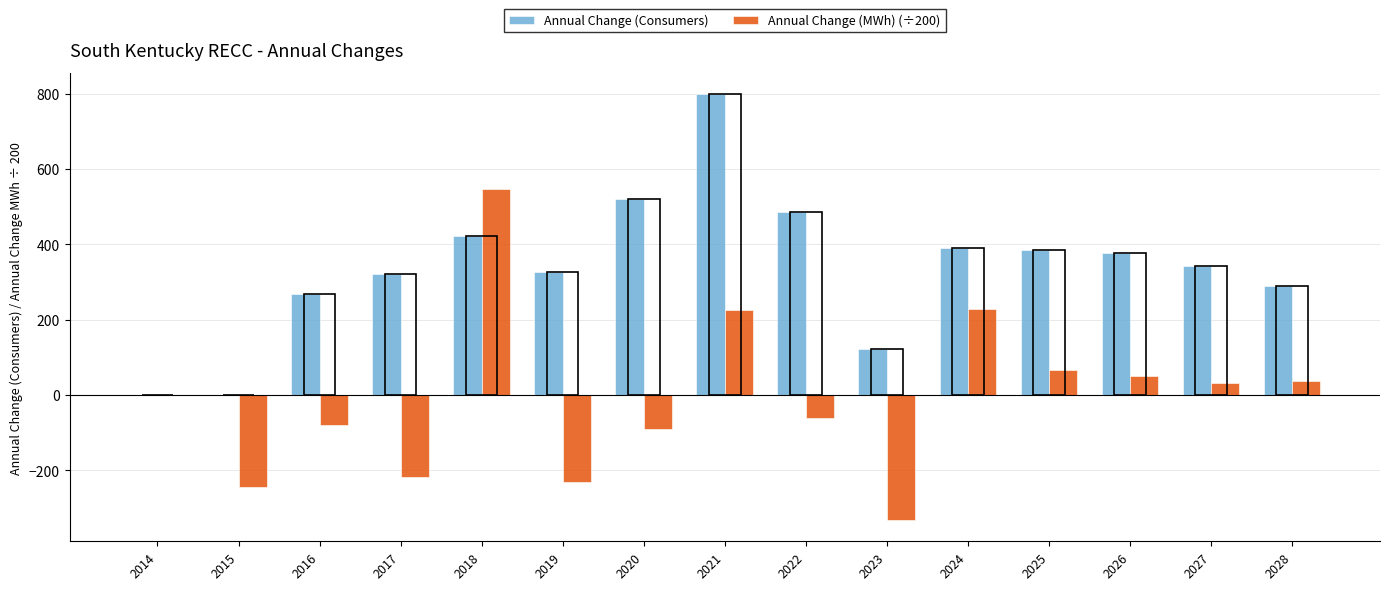

What is the greatest value displayed?

798.0